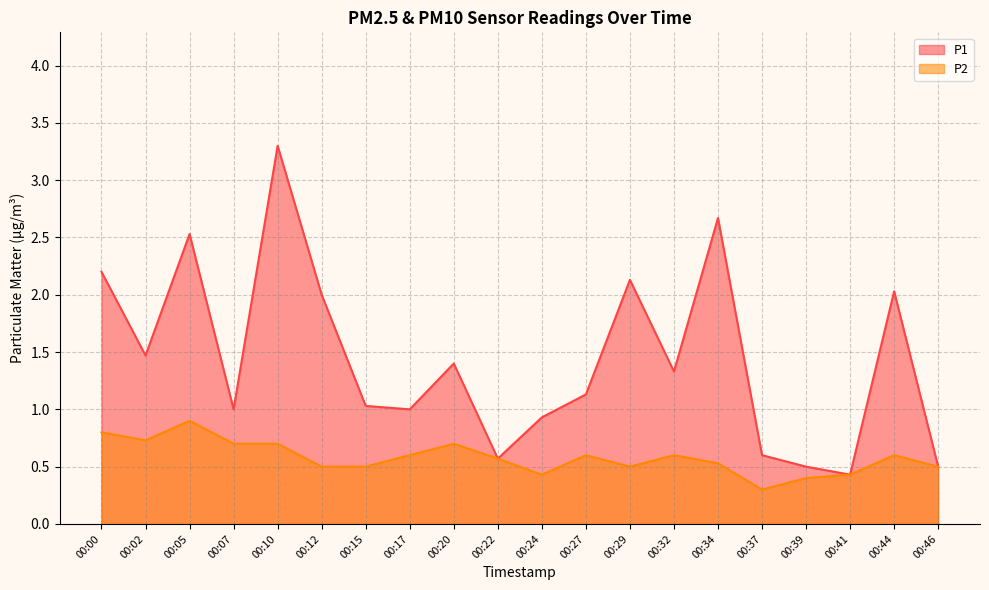

True or false: P2 has more than 2 interior local peaks.

True